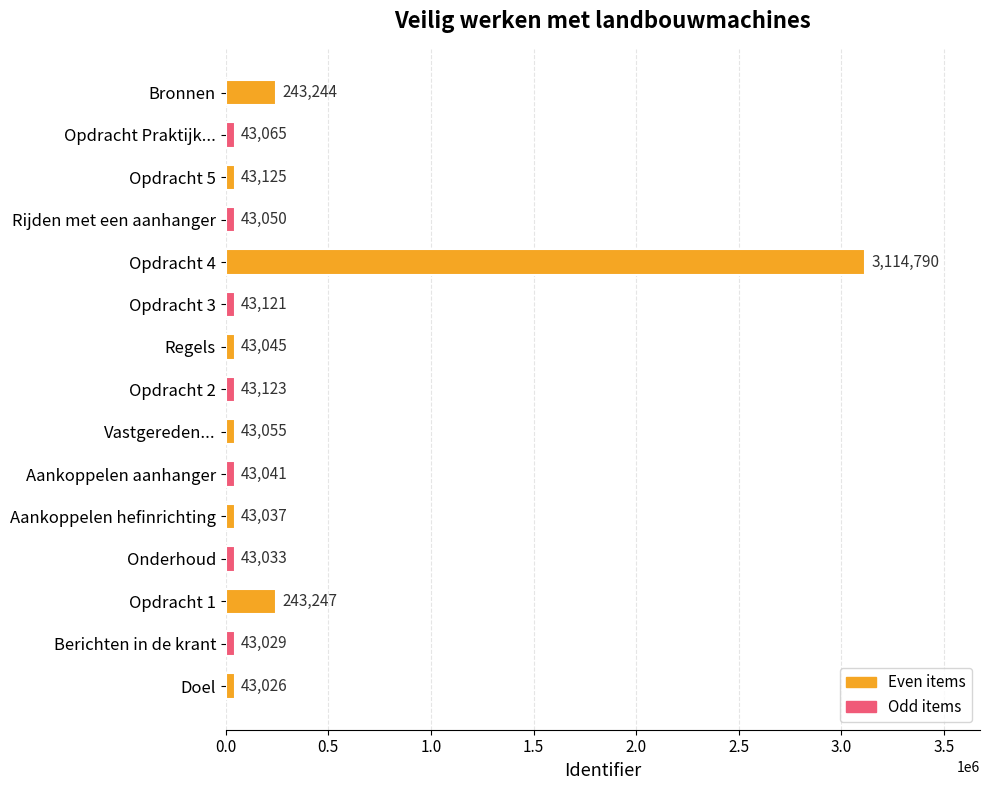

Is it true that the value at Onderhoud is 43033?

True